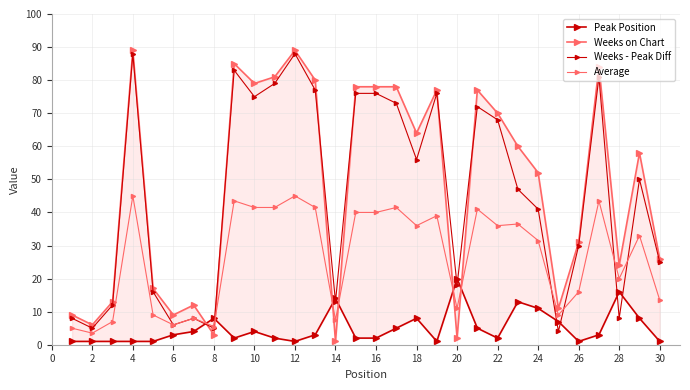

Reading left to right, transcribe all the data shown in this chart.

Peak Position: 1.0	1.0	1.0	1.0	1.0	3.0	4.0	8.0	2.0	4.0	2.0	1.0	3.0	14.0	2.0	2.0	5.0	8.0	1.0	20.0	5.0	2.0	13.0	11.0	7.0	1.0	3.0	16.0	8.0	1.0
Weeks on Chart: 9.0	6.0	13.0	89.0	17.0	9.0	12.0	3.0	85.0	79.0	81.0	89.0	80.0	1.0	78.0	78.0	78.0	64.0	77.0	2.0	77.0	70.0	60.0	52.0	11.0	31.0	84.0	24.0	58.0	26.0
Weeks - Peak Diff: 8.0	5.0	12.0	88.0	16.0	6.0	8.0	5.0	83.0	75.0	79.0	88.0	77.0	13.0	76.0	76.0	73.0	56.0	76.0	18.0	72.0	68.0	47.0	41.0	4.0	30.0	81.0	8.0	50.0	25.0
Average: 5.0	3.5	7.0	45.0	9.0	6.0	8.0	5.5	43.5	41.5	41.5	45.0	41.5	7.5	40.0	40.0	41.5	36.0	39.0	11.0	41.0	36.0	36.5	31.5	9.0	16.0	43.5	20.0	33.0	13.5